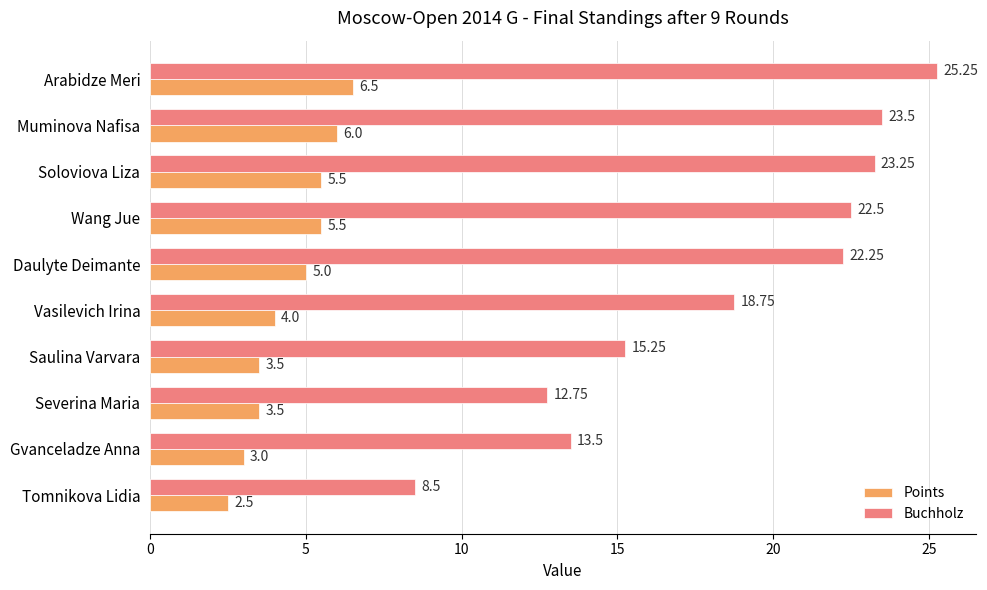

At which label is Buchholz closest to 16?

Saulina Varvara